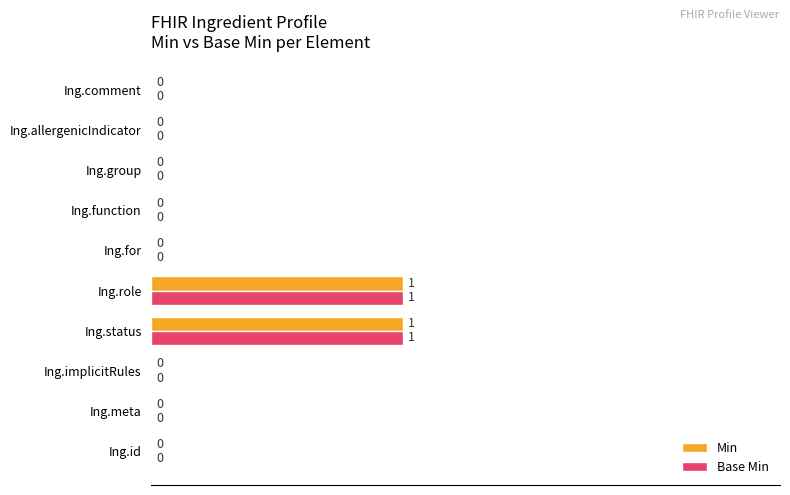

How many Min values are between 0 and 1?

10